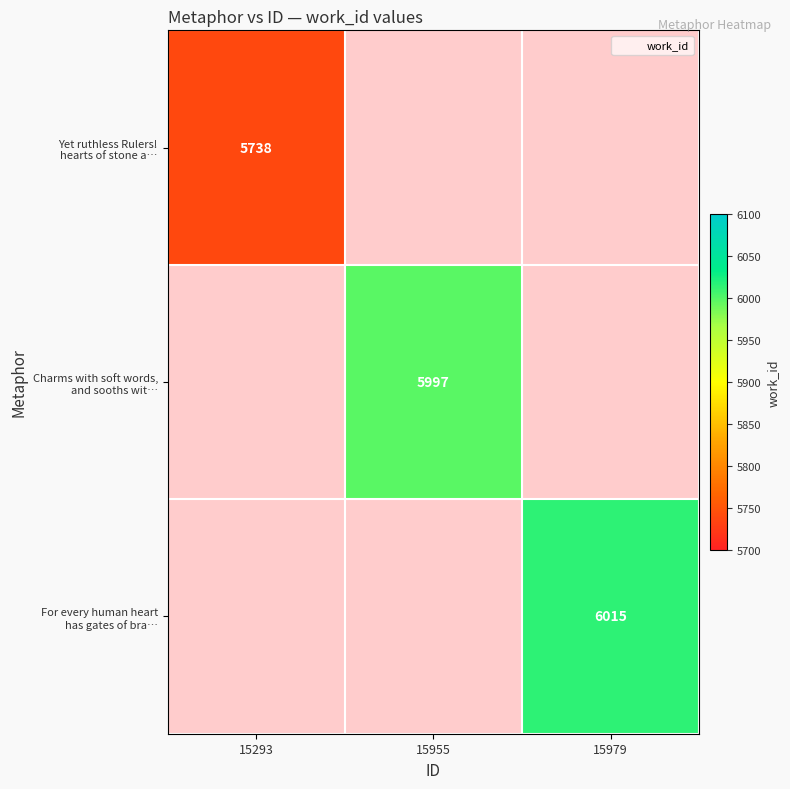

At 15955, list the series in order from largest to smallest.

Yet ruthless Rulers! hearts of stone a…, Charms with soft words, and sooths wit…, For every human heart has gates of bra…